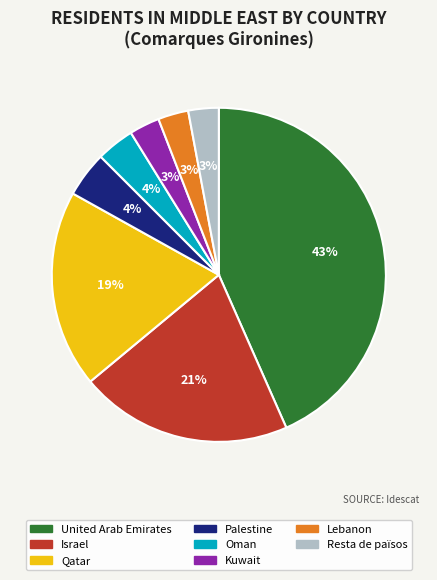

Combined, do Israel and Lebanon account for over 50%?

No